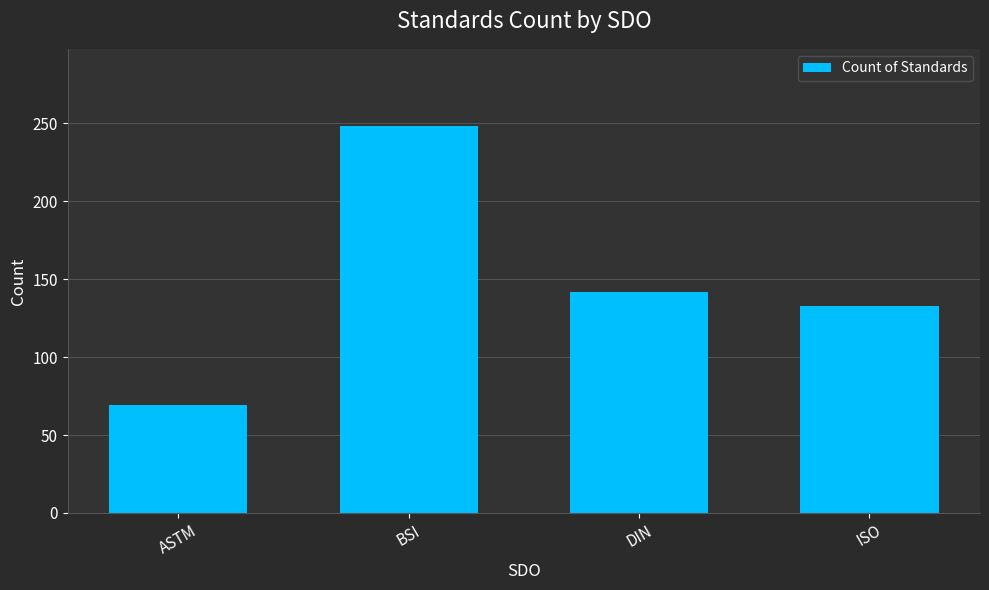

What is the average value?

148